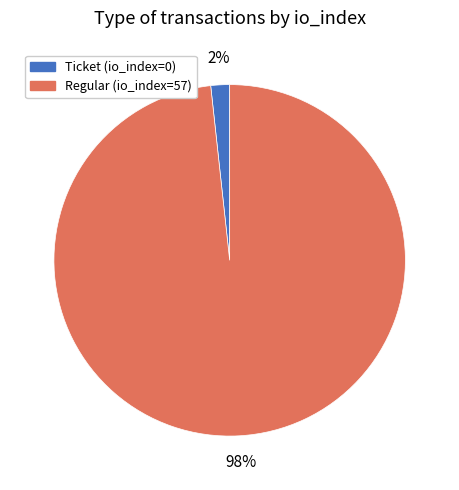

Between Regular (io_index=57) and Ticket (io_index=0), which is larger?

Regular (io_index=57)